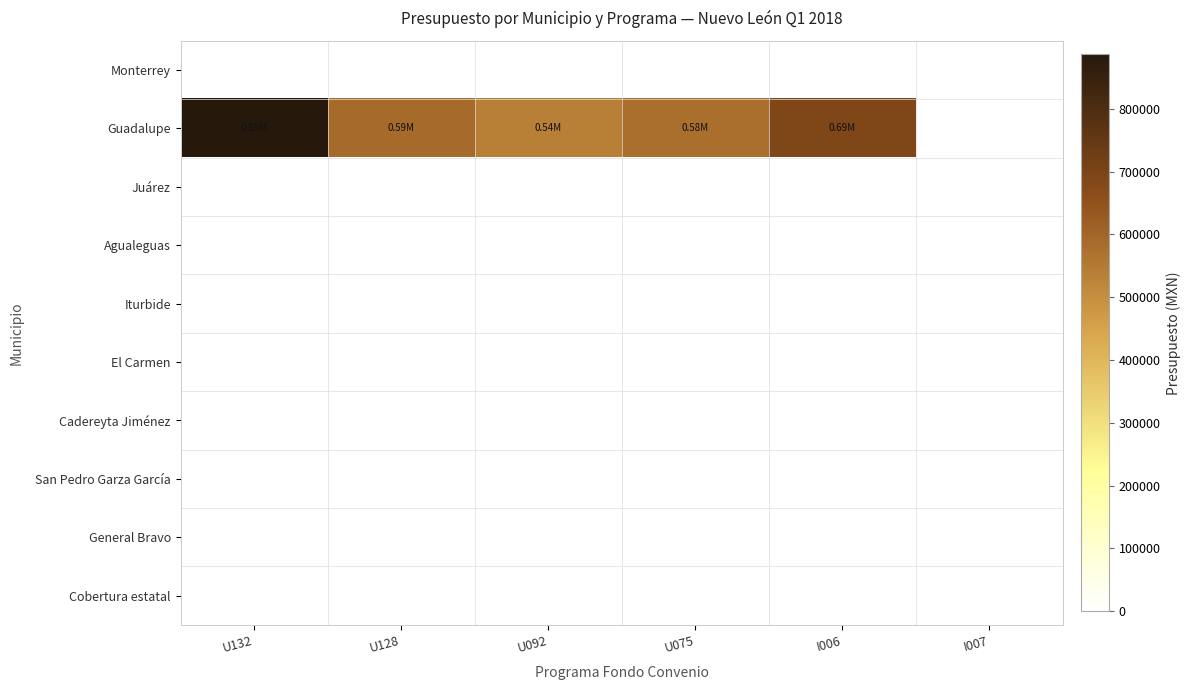

At which category is the sum across all series the highest?

U132